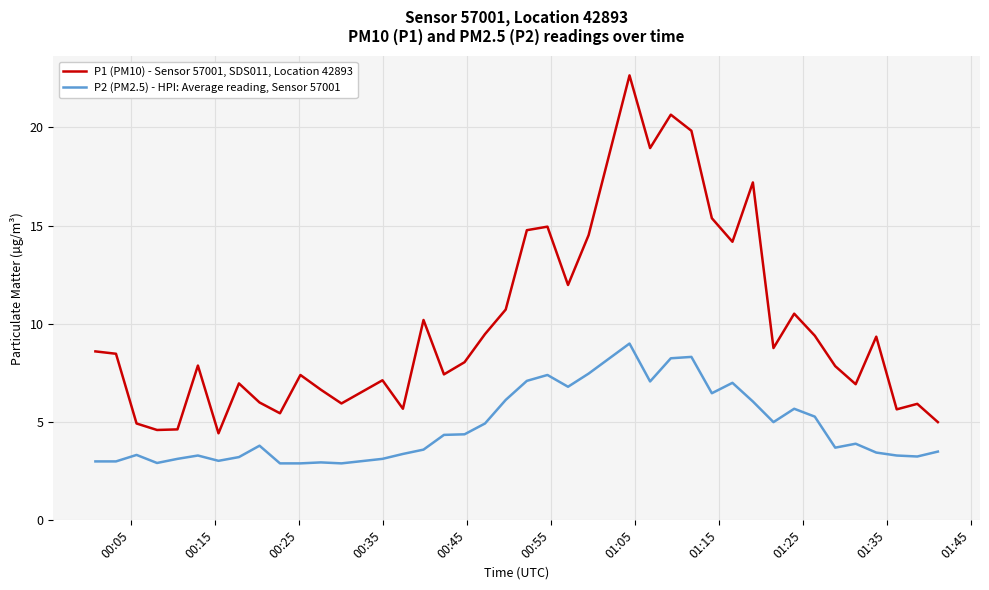

Which series has the largest range (max minus min)?

P1 (PM10) - Sensor 57001, SDS011, Location 42893